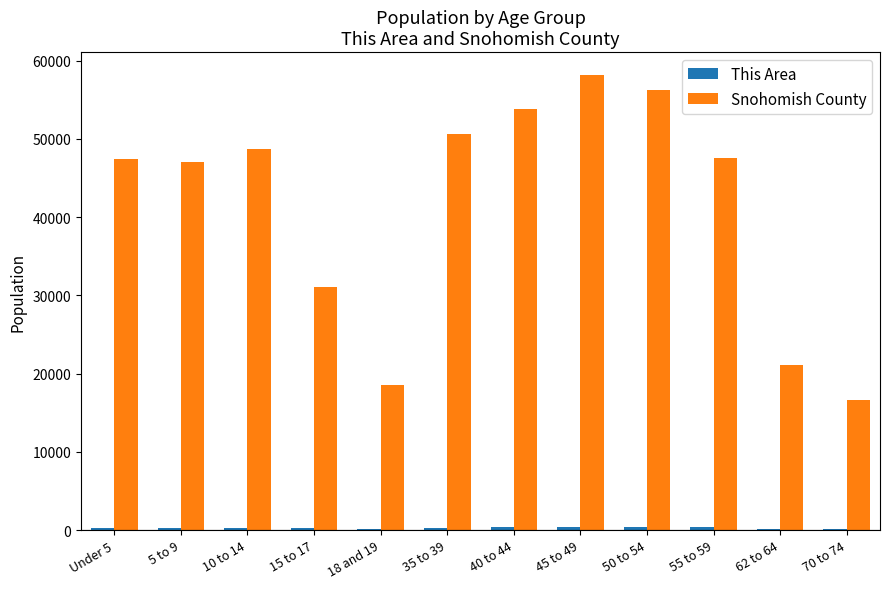

Which category has the highest value across all series?

45 to 49